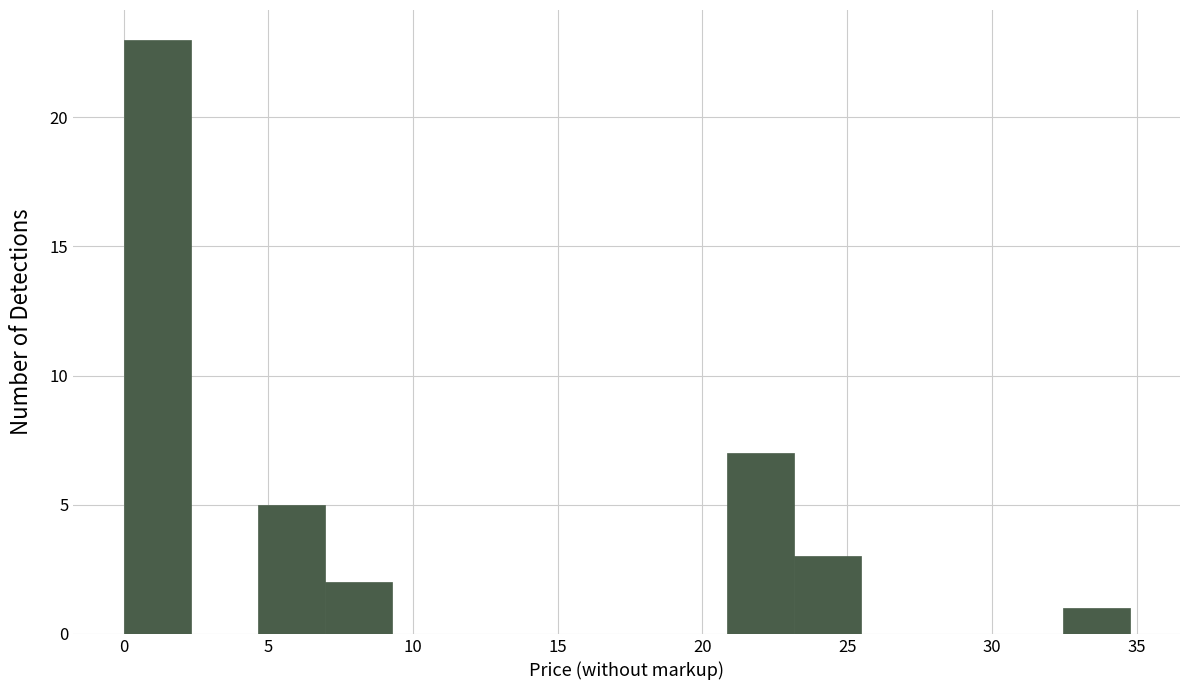

Reading left to right, list every bar in this chart as the range it spans on the x-axis followed by its height. Neither the bar edges nor the heights are printed on the chart, so give them approximately, as read against the axes.

0.0 to 2.5: 23
2.5 to 4.5: 0
4.5 to 7.0: 5
7.0 to 9.5: 2
9.5 to 11.5: 0
11.5 to 14.0: 0
14.0 to 16.0: 0
16.0 to 18.5: 0
18.5 to 21.0: 0
21.0 to 23.0: 7
23.0 to 25.5: 3
25.5 to 28.0: 0
28.0 to 30.0: 0
30.0 to 32.5: 0
32.5 to 35.0: 1